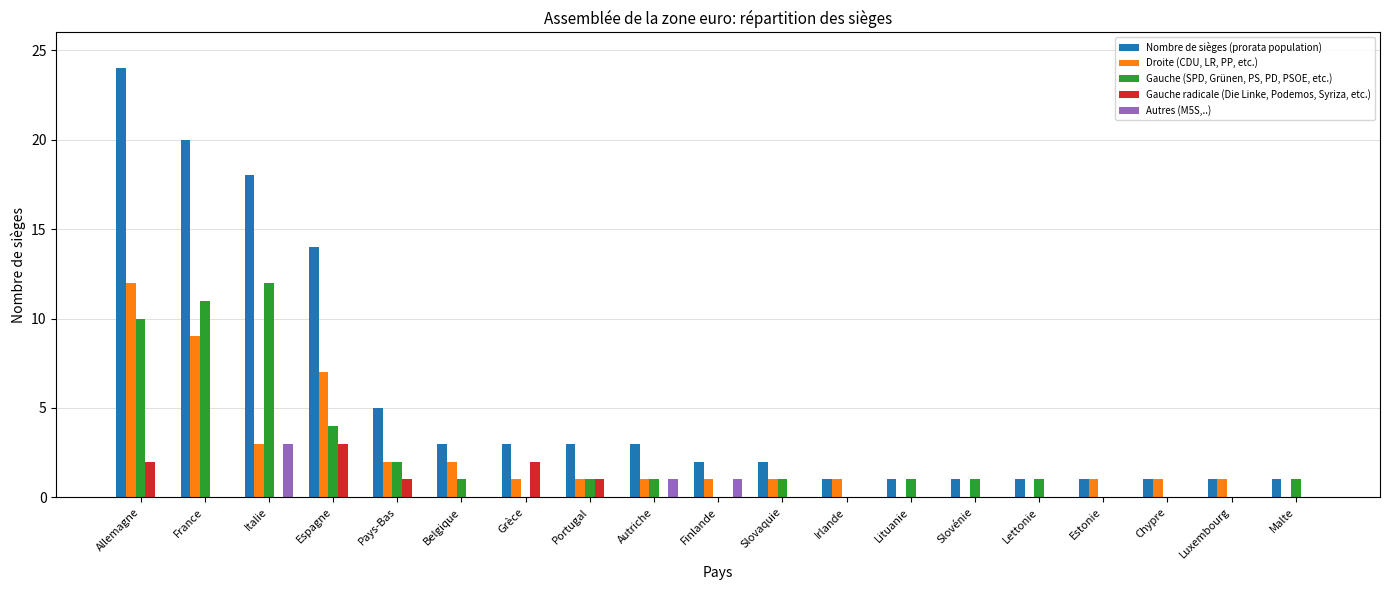

At which label does Nombre de sièges (prorata population) first exceed 2?

Allemagne